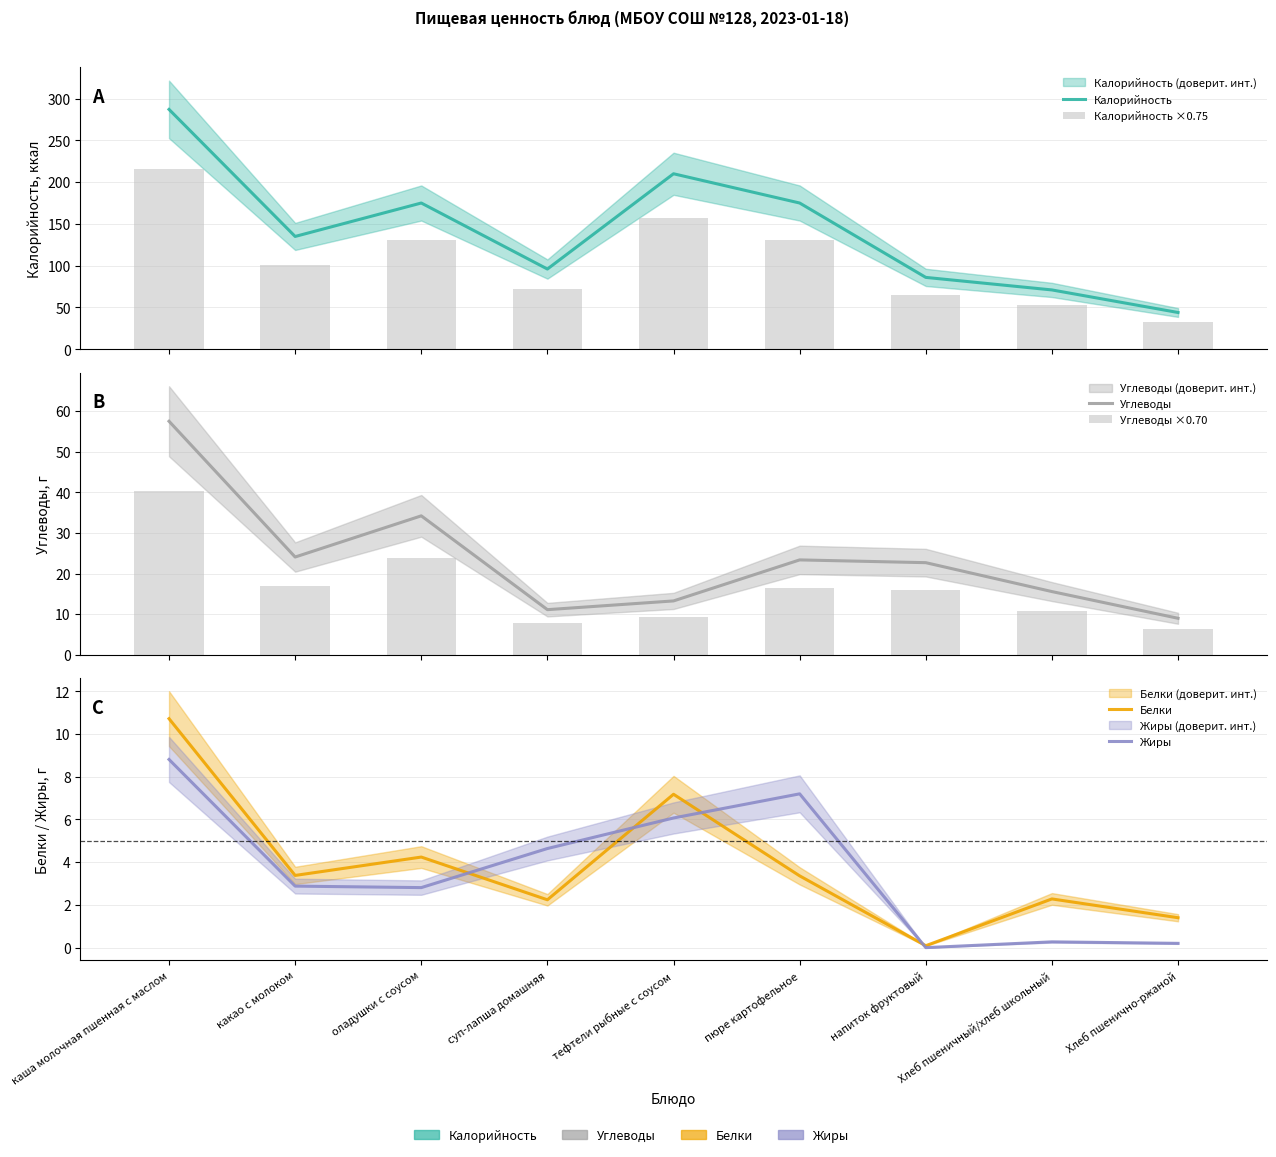

Reading left to right, transcribe all the data shown in this chart.

Калорийность: каша молочная пшенная с маслом=287.0	какао с молоком=135.0	оладушки с соусом=175.0	суп-лапша домашняя=96.0	тефтели рыбные с соусом=210.0	пюре картофельное=175.0	напиток фруктовый=86.0	Хлеб пшеничный/хлеб школьный=71.0	Хлеб пшенично-ржаной=44.0
Калорийность ×0.75: каша молочная пшенная с маслом=215.2	какао с молоком=101.2	оладушки с соусом=131.2	суп-лапша домашняя=72.0	тефтели рыбные с соусом=157.5	пюре картофельное=131.2	напиток фруктовый=64.5	Хлеб пшеничный/хлеб школьный=53.2	Хлеб пшенично-ржаной=33.0
Углеводы: каша молочная пшенная с маслом=57.5	какао с молоком=24.1	оладушки с соусом=34.2	суп-лапша домашняя=11.1	тефтели рыбные с соусом=13.3	пюре картофельное=23.4	напиток фруктовый=22.7	Хлеб пшеничный/хлеб школьный=15.6	Хлеб пшенично-ржаной=9.0
Углеводы ×0.70: каша молочная пшенная с маслом=40.2	какао с молоком=16.8	оладушки с соусом=23.9	суп-лапша домашняя=7.8	тефтели рыбные с соусом=9.3	пюре картофельное=16.4	напиток фруктовый=15.9	Хлеб пшеничный/хлеб школьный=10.9	Хлеб пшенично-ржаной=6.3
Белки: каша молочная пшенная с маслом=10.7	какао с молоком=3.4	оладушки с соусом=4.2	суп-лапша домашняя=2.2	тефтели рыбные с соусом=7.2	пюре картофельное=3.4	напиток фруктовый=0.1	Хлеб пшеничный/хлеб школьный=2.3	Хлеб пшенично-ржаной=1.4
Жиры: каша молочная пшенная с маслом=8.8	какао с молоком=2.9	оладушки с соусом=2.8	суп-лапша домашняя=4.6	тефтели рыбные с соусом=6.1	пюре картофельное=7.2	напиток фруктовый=0.0	Хлеб пшеничный/хлеб школьный=0.3	Хлеб пшенично-ржаной=0.2